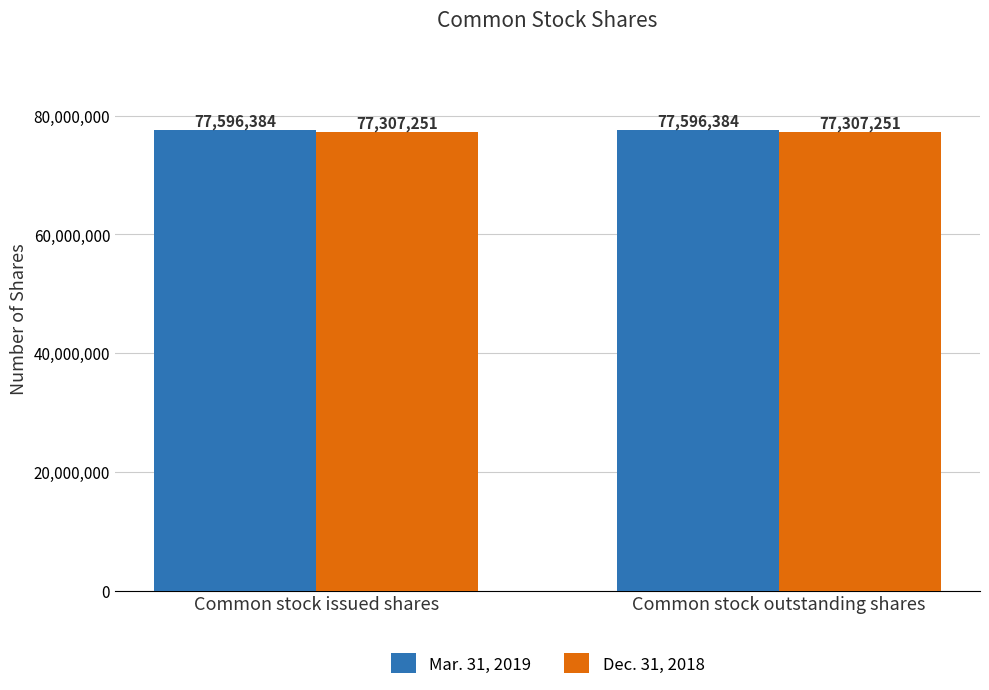

What are all the series names shown in the legend?

Mar. 31, 2019, Dec. 31, 2018